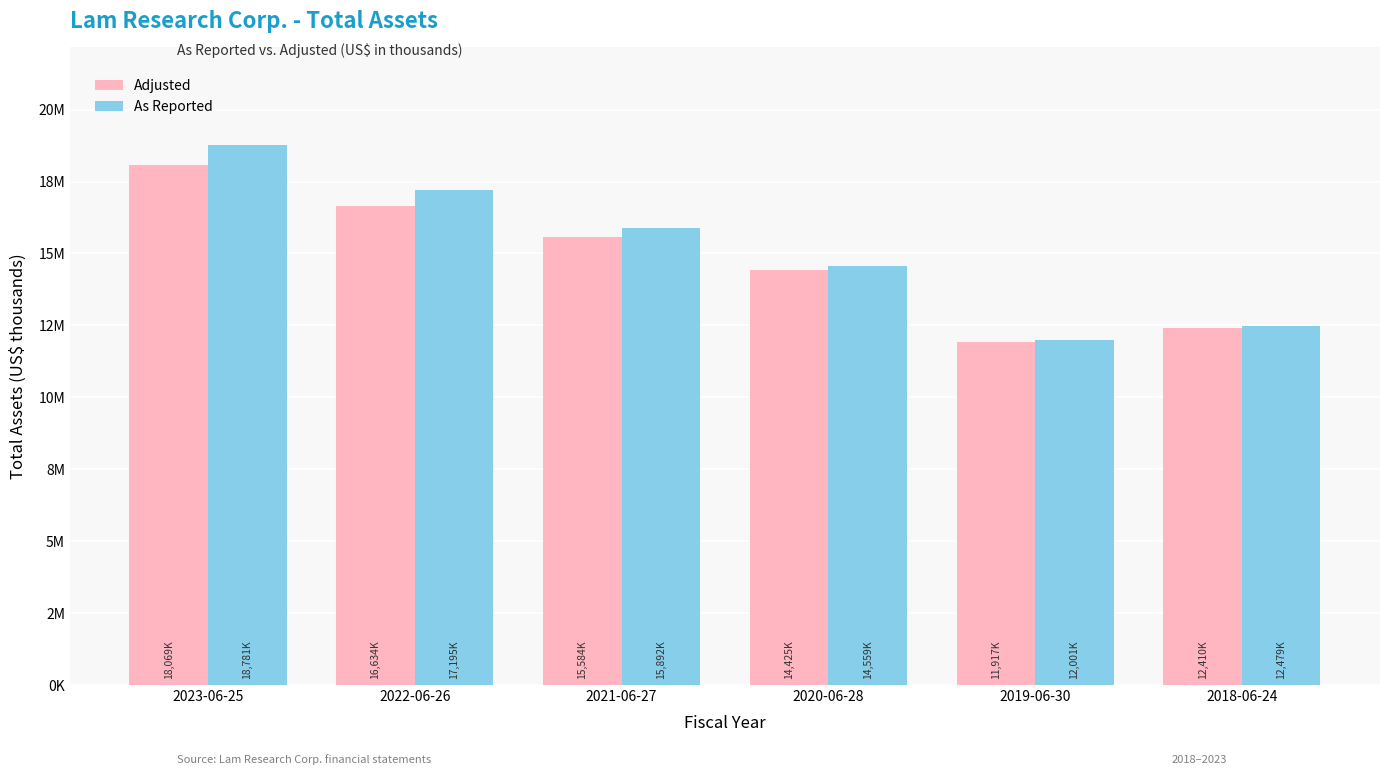

At 2022-06-26, list the series in order from largest to smallest.

As Reported, Adjusted